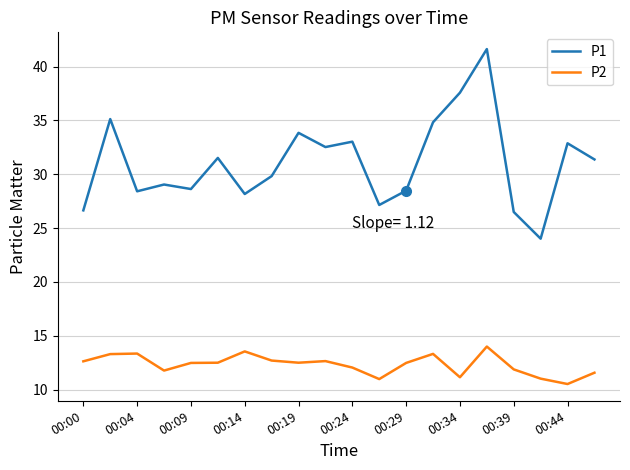

True or false: P2 and P1 intersect in this chart.

False